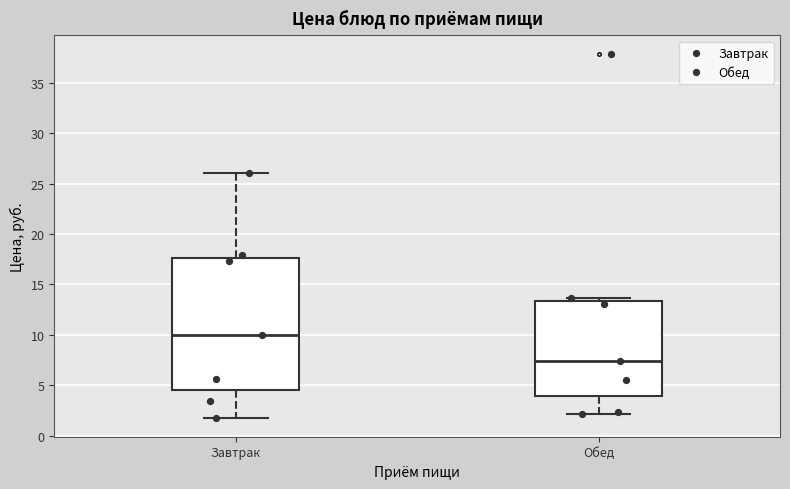

Which box's median line is the lowest?

Обед